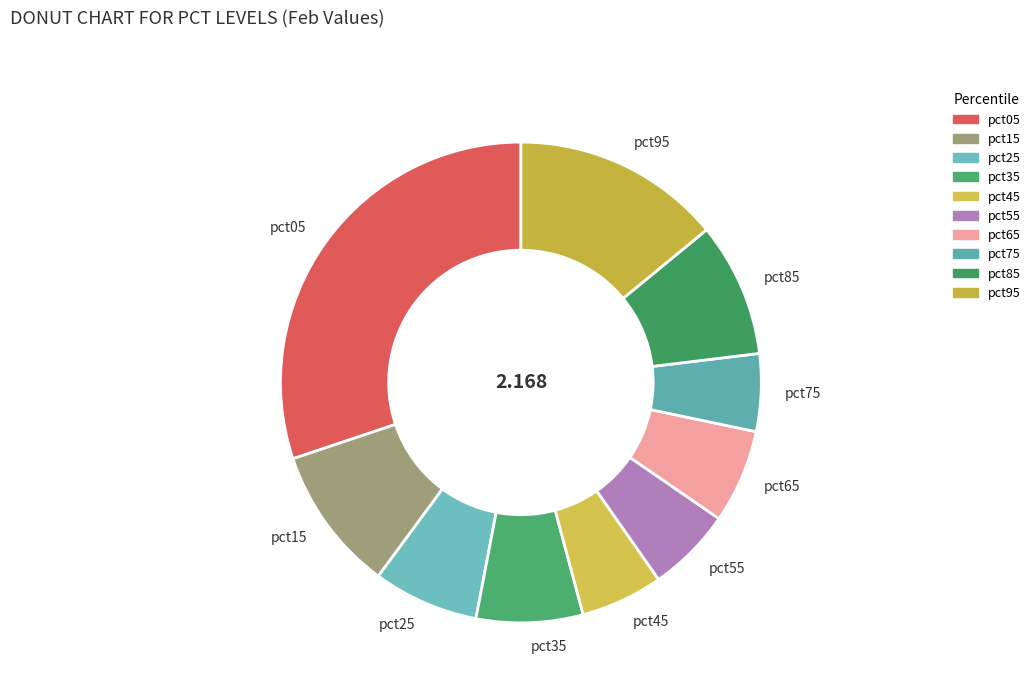

Is there any slice that represents more than half of the pie?

No